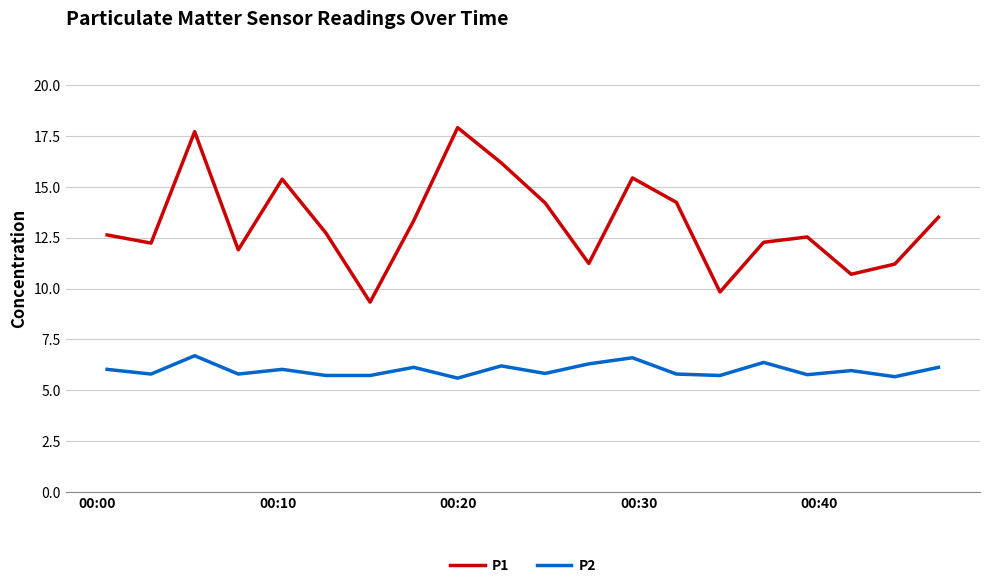

How many lines are shown in the chart?

2